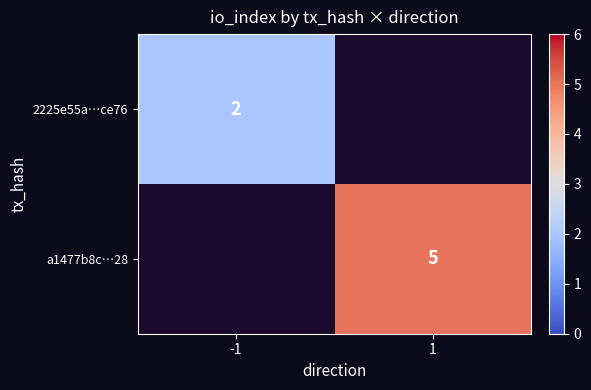

Between -1 and 1, which is larger?

1